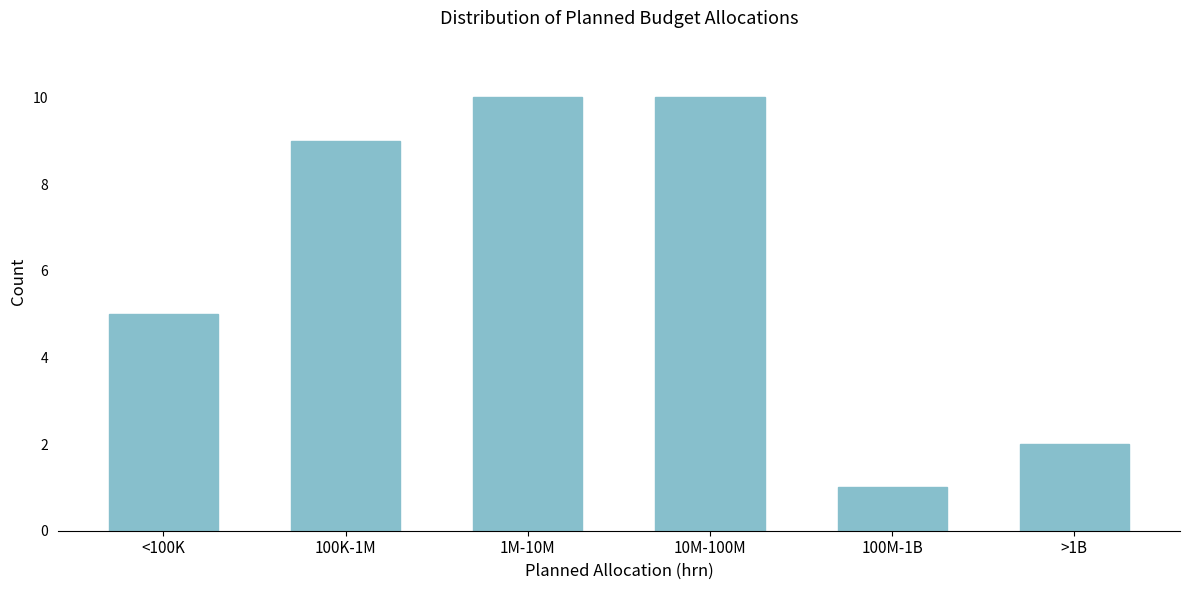

Reading left to right, list all the values displayed in this chart.

5	9	10	10	1	2